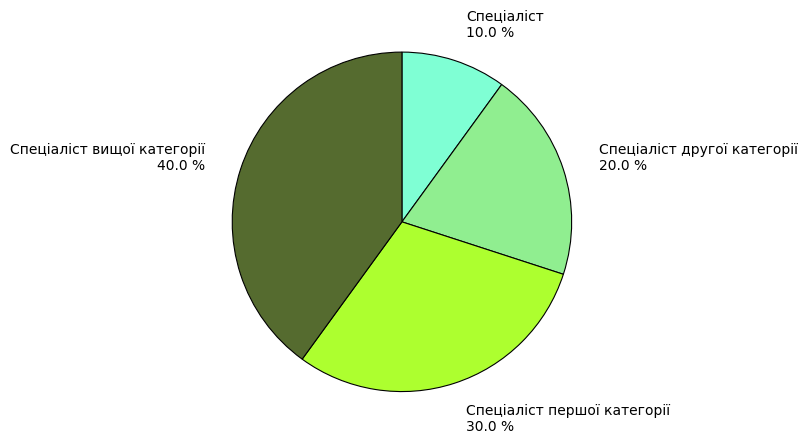

Is there any slice that represents more than half of the pie?

No